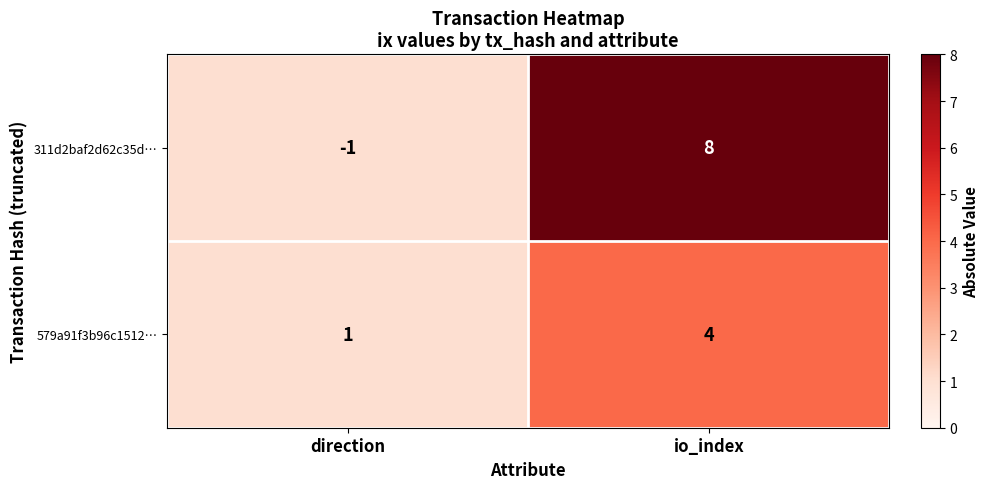

Which category has the lowest value across all series?

direction